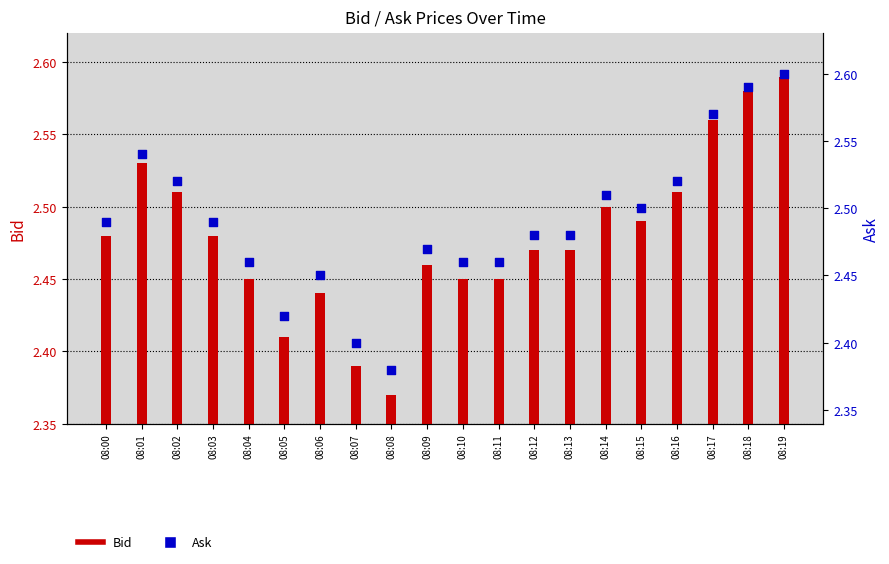

Which series contains the lowest Y value?

Bid